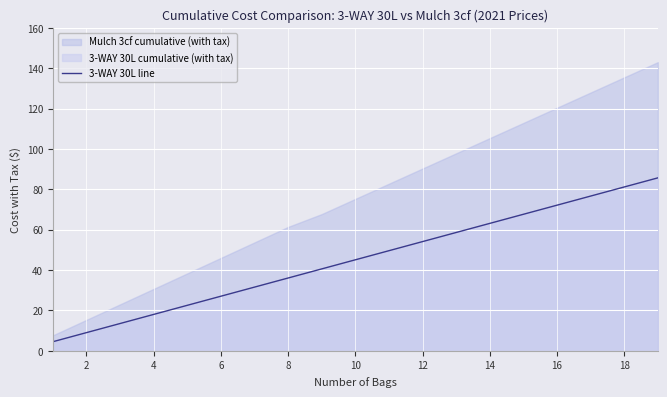

The value of 3-WAY 30L line at 12 is 54.1. True or false?

True